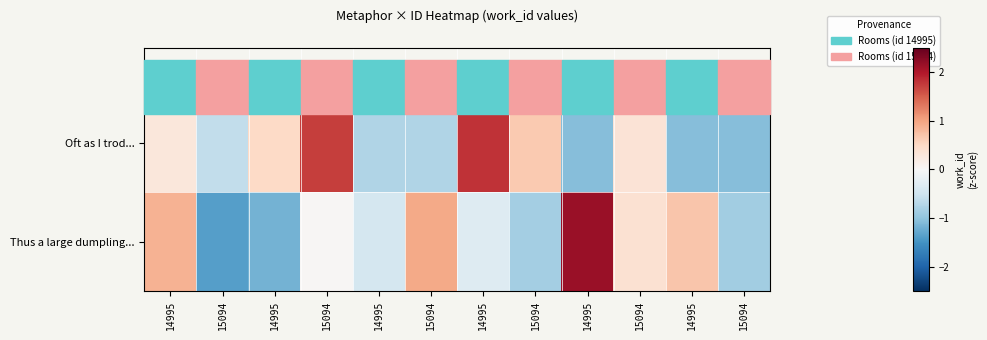

At which category is the sum across all series the highest?

15094